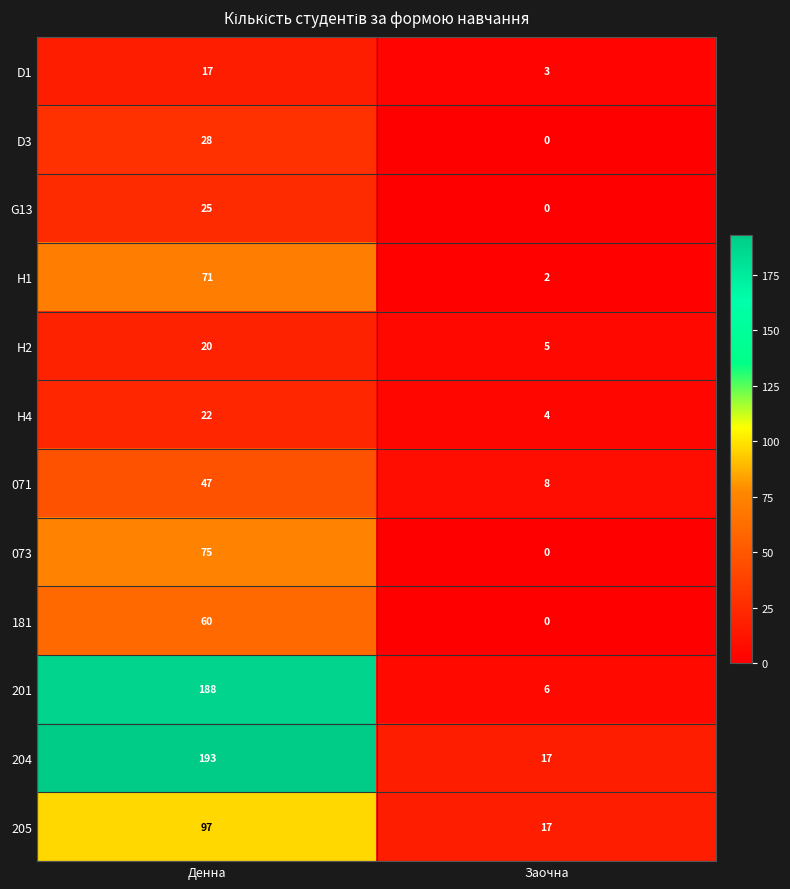

At which category does the chart reach its peak across all series?

Денна